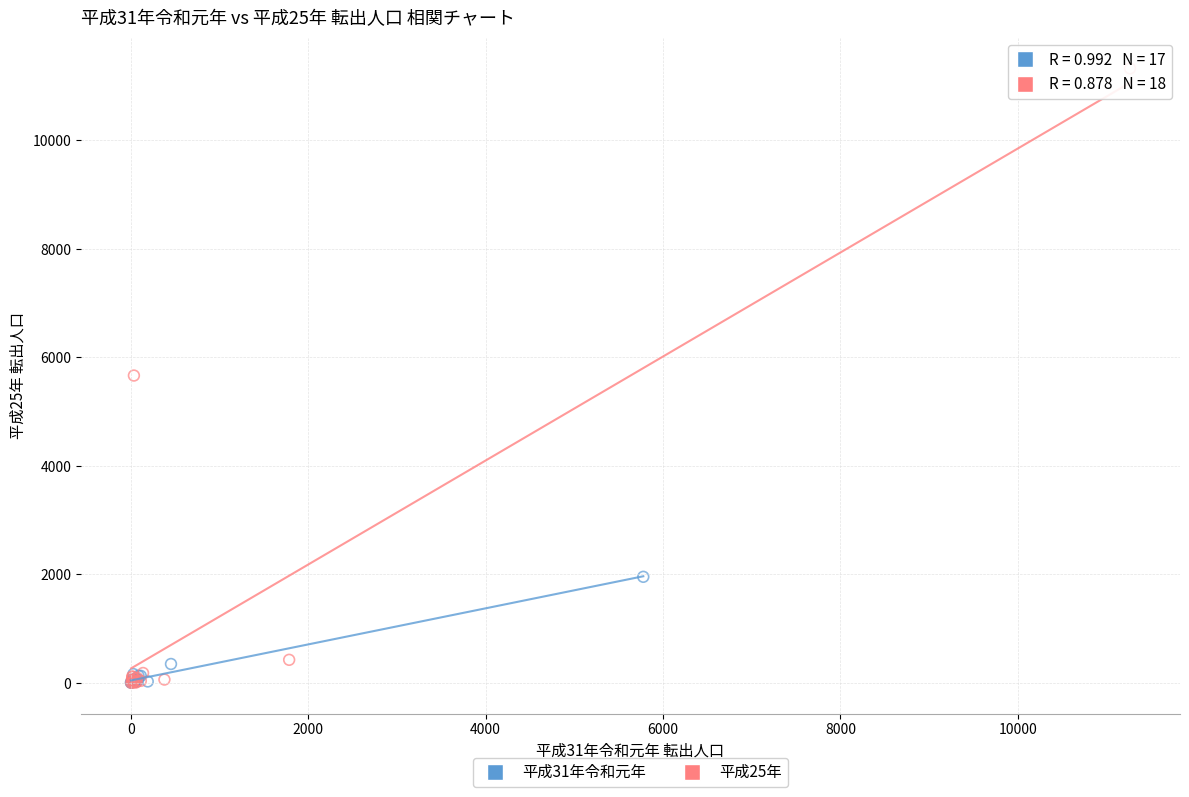

Which series reaches the maximum Y coordinate?

平成25年